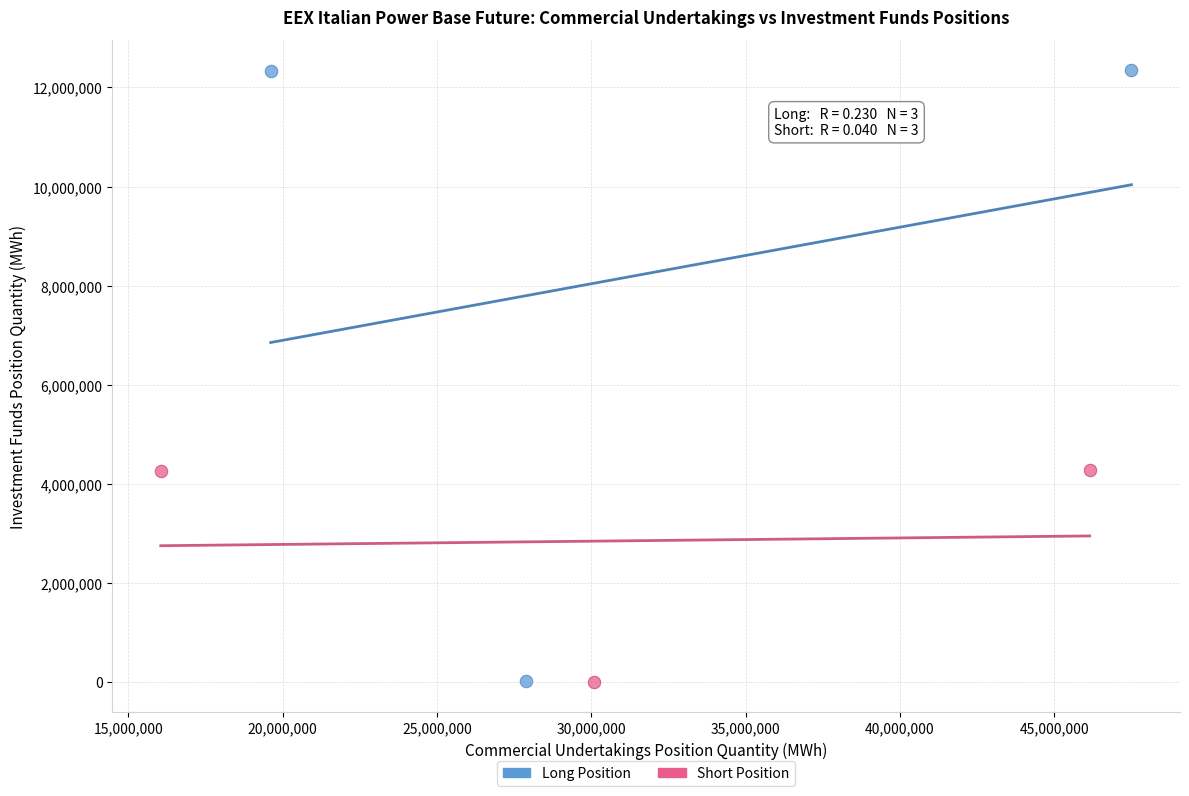

Which series reaches the maximum Y coordinate?

Long Position